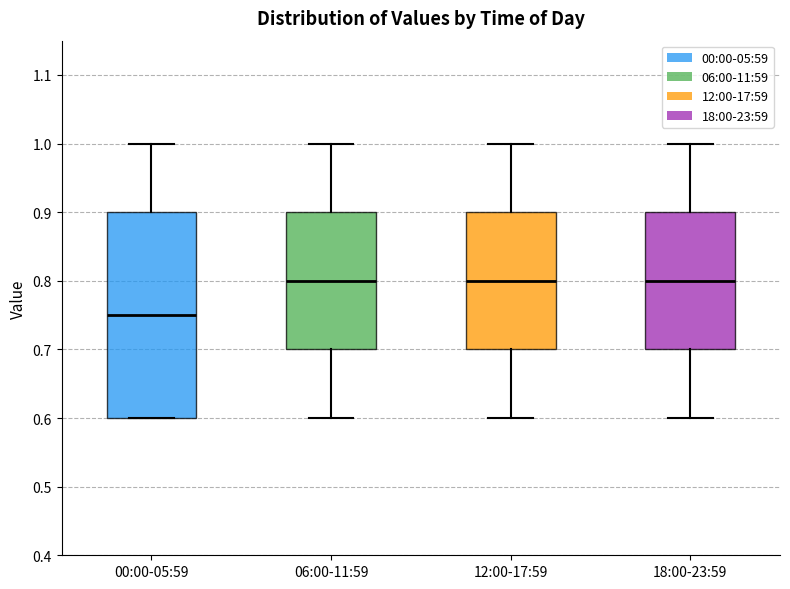

Which box has the lowest median line?

00:00-05:59